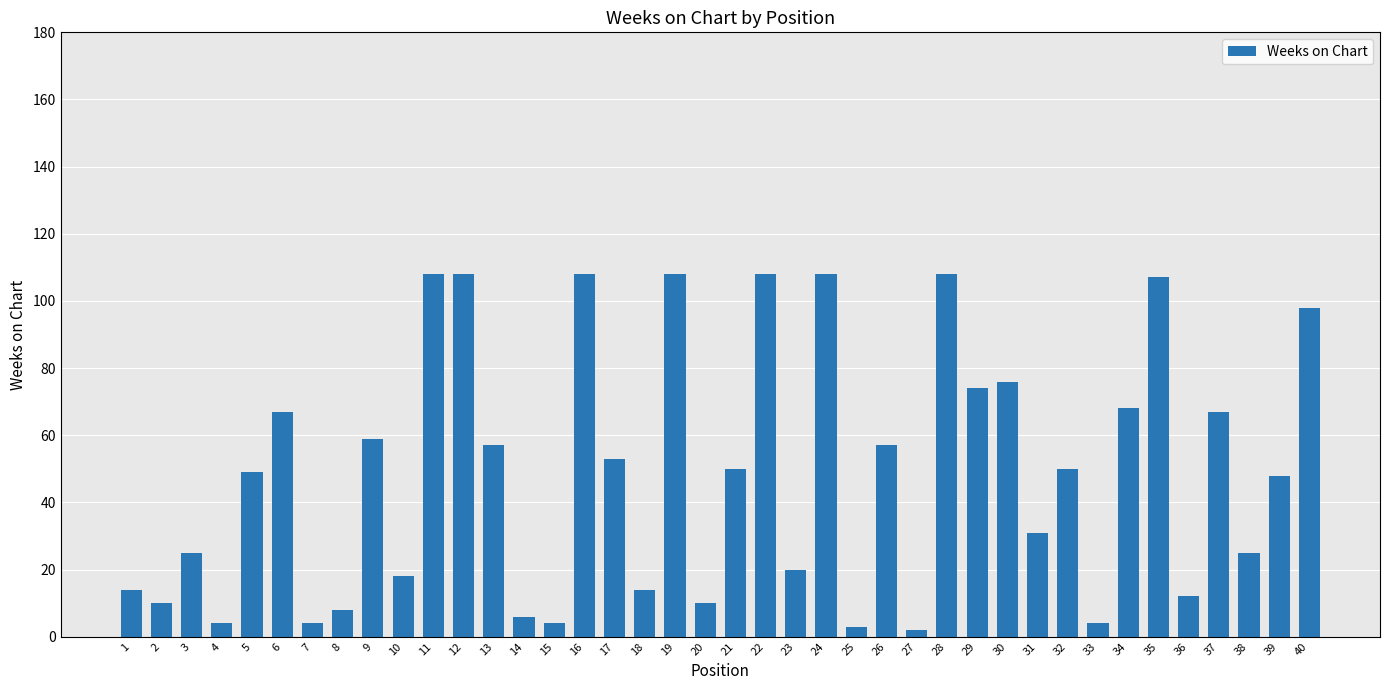

What is the difference between the maximum and minimum values?

106